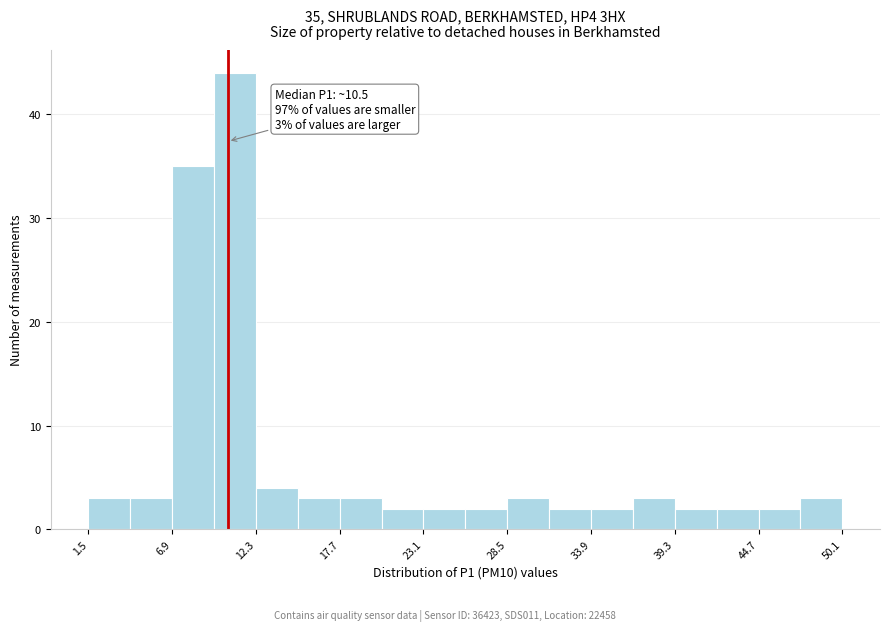

Around what value on the x-axis is the tallest bar? Give the approximate position of its centre, as read against the axis.

11